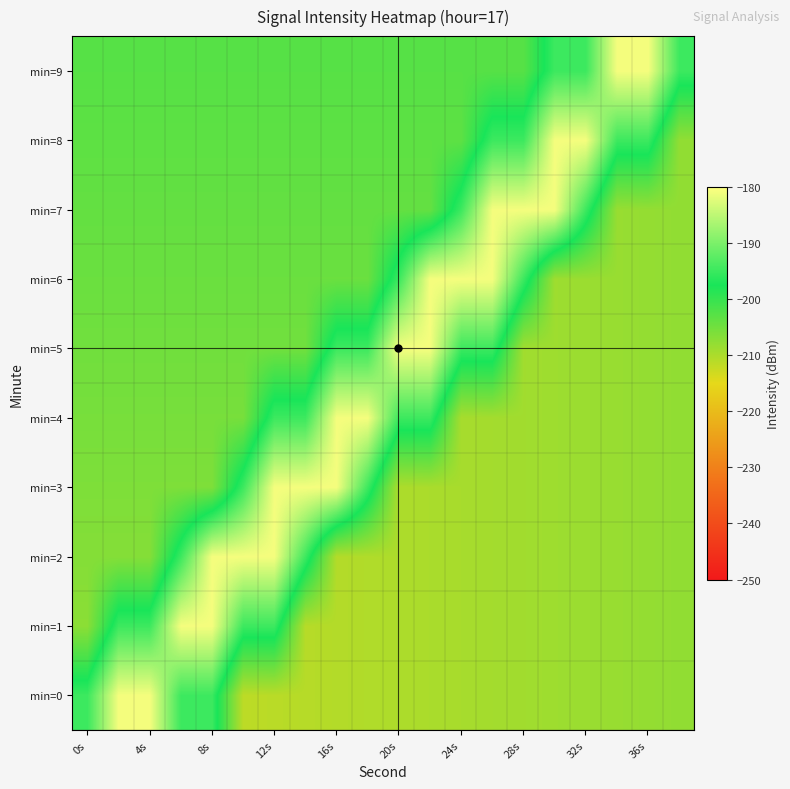

What is the smallest value displayed?

-211.5